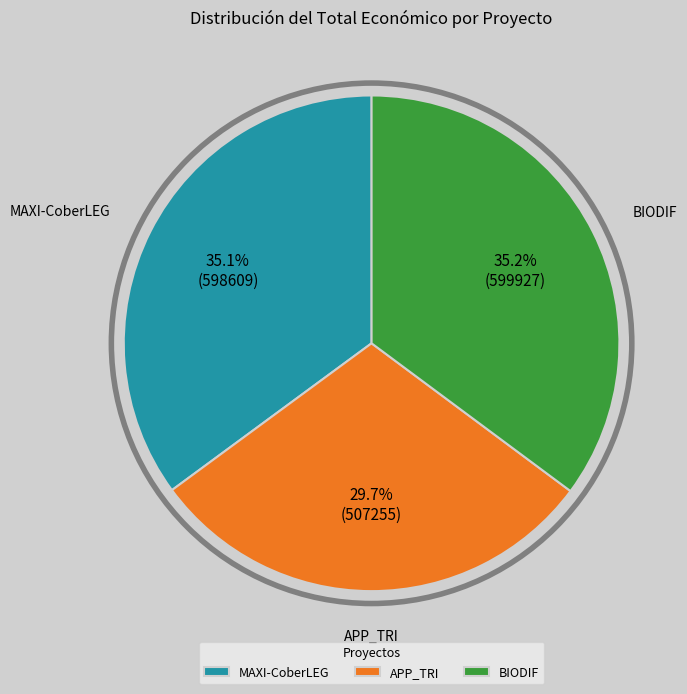

Does BIODIF account for over 50% of the chart?

No